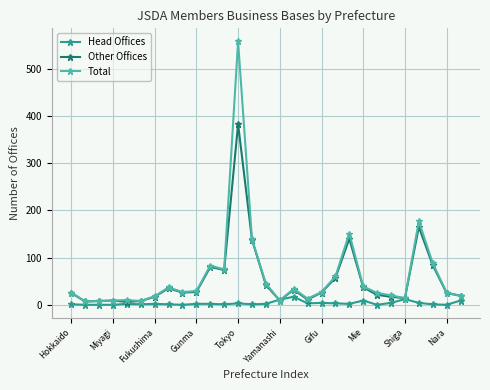

True or false: Head Offices has more than 1 points higher than both neighbors.

True